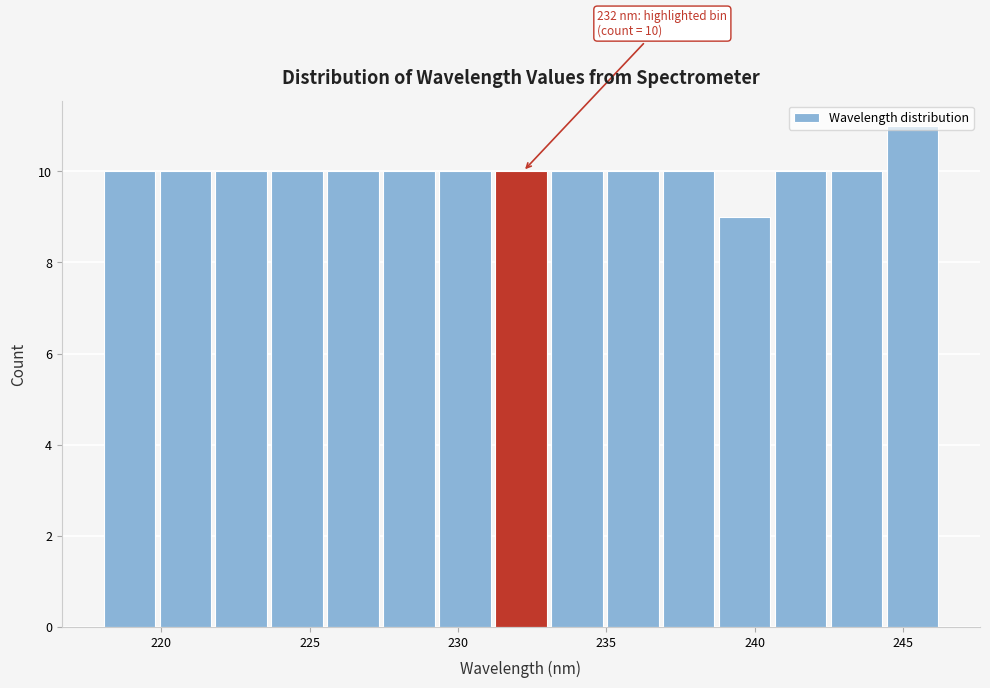

Read against the x-axis, roughly where is the centre of the tallest bar?

245.5